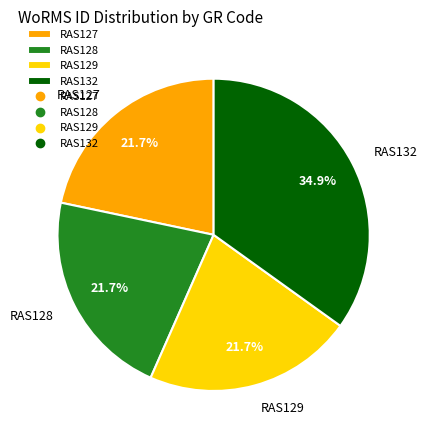

To the nearest percent, what percentage of the pie is RAS129?

22%